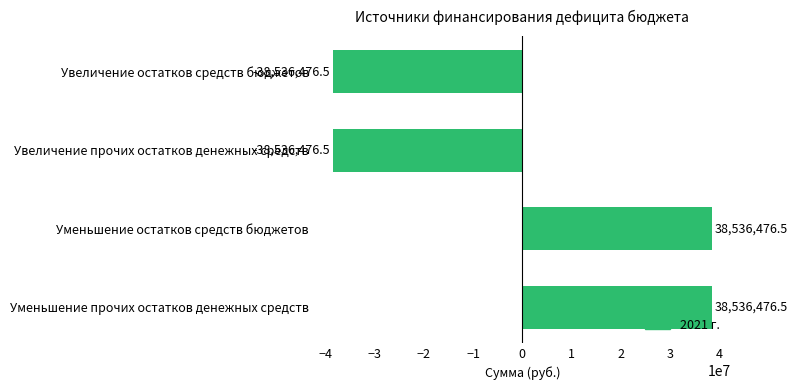

What is the difference between the values at Уменьшение остатков средств бюджетов and Увеличение остатков средств бюджетов?

77072953.0